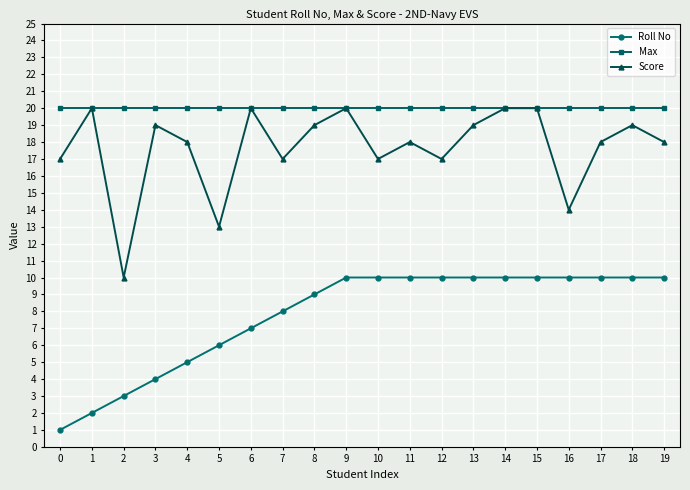

What is the maximum value for Score?

20